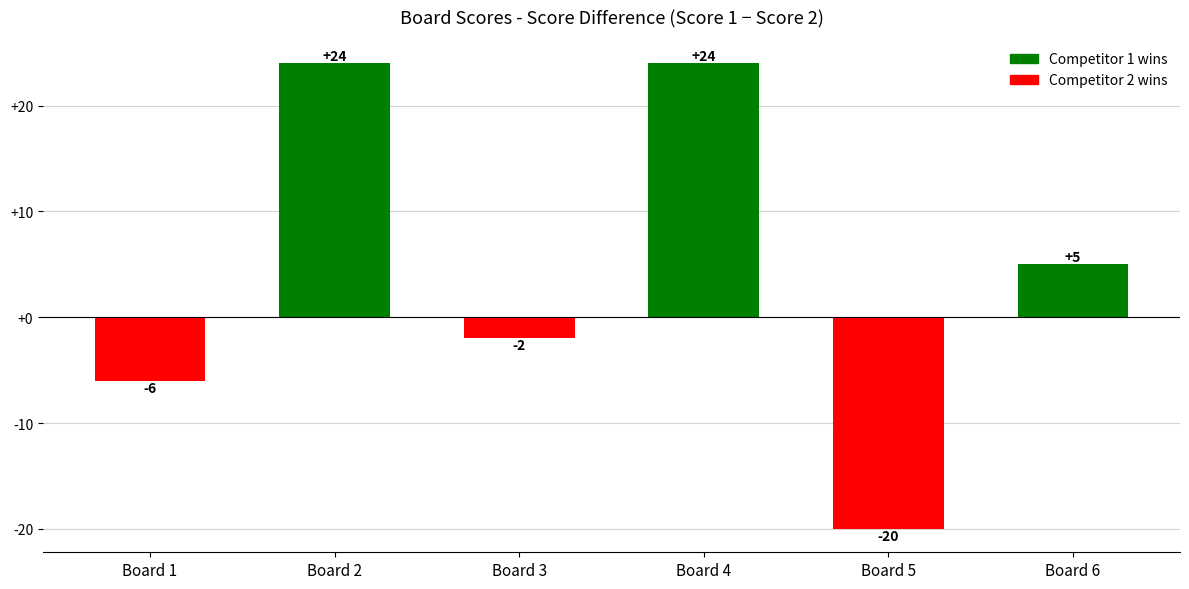

How many series are shown in this chart?

1